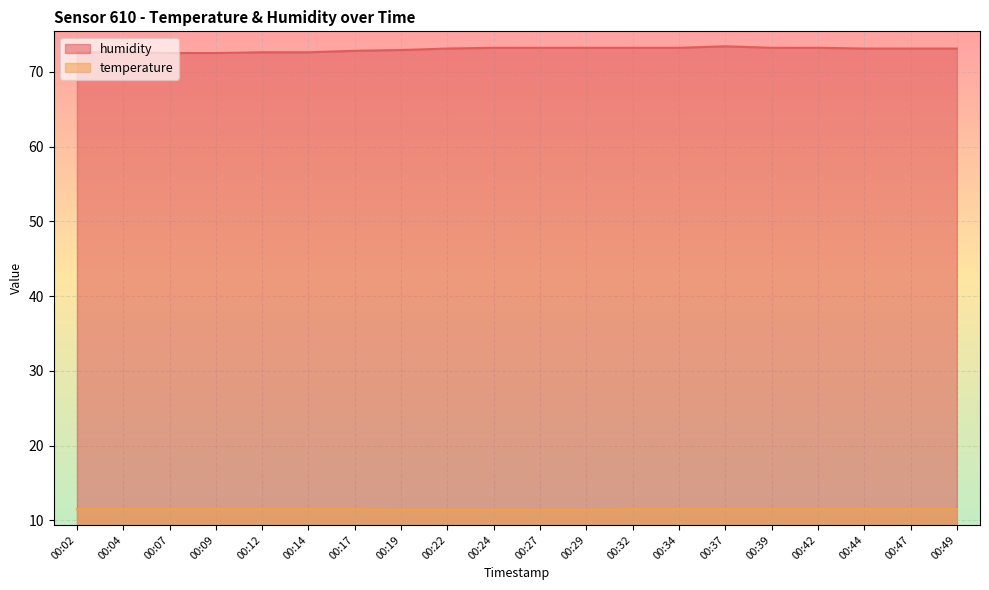

What is the total value across all series at 00:09?

84.0